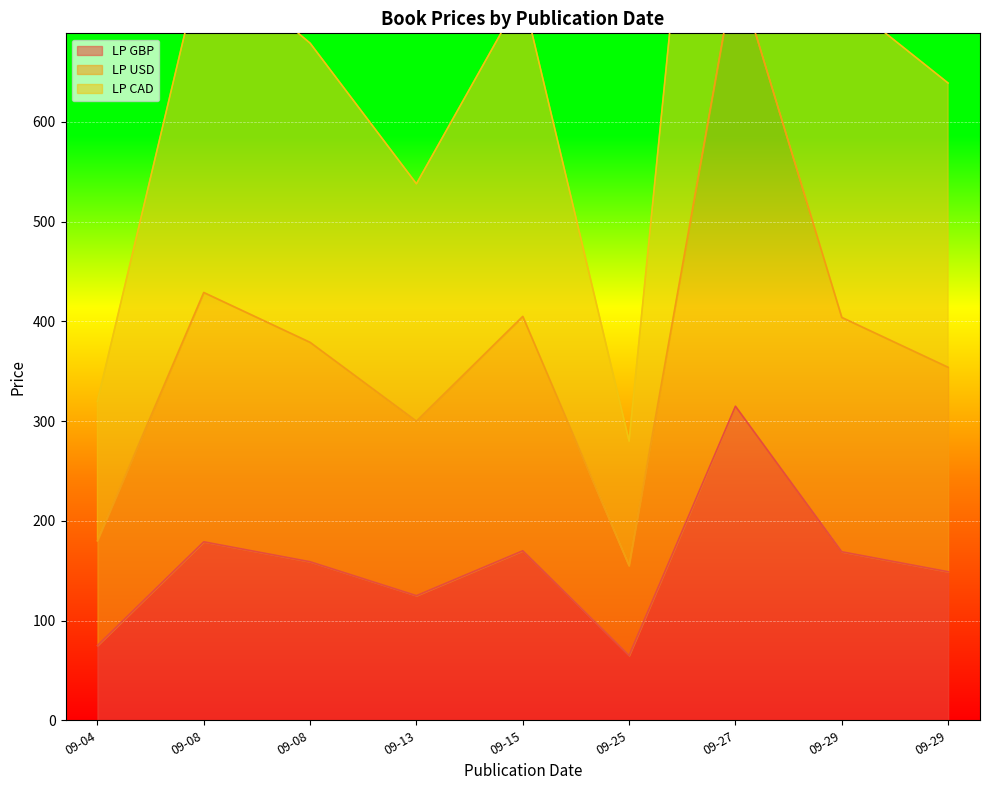

How many data points in LP GBP are above 159?

4